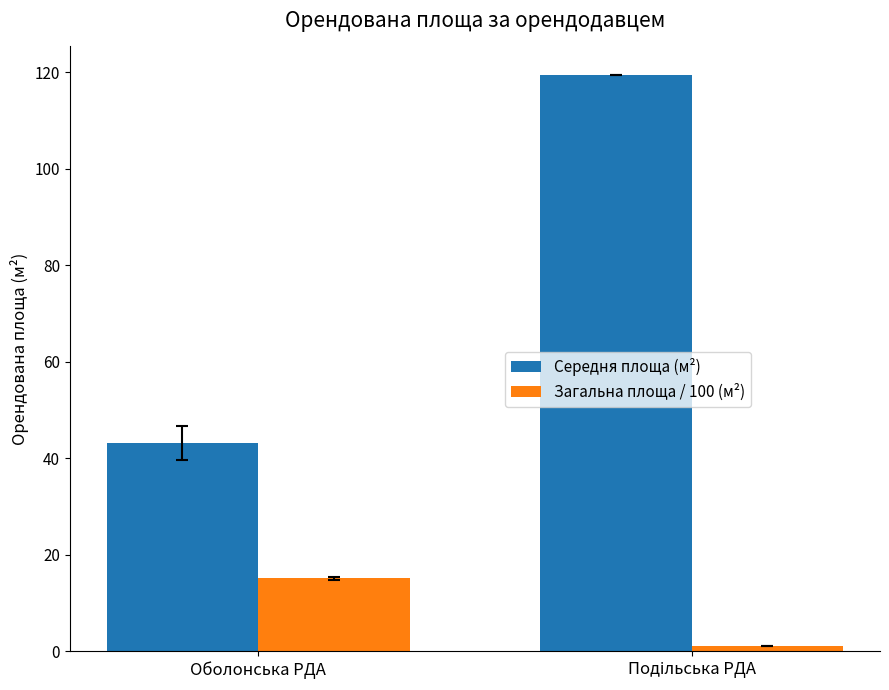

Where is Середня площа (м²) nearest to the value 81?

Оболонська РДА